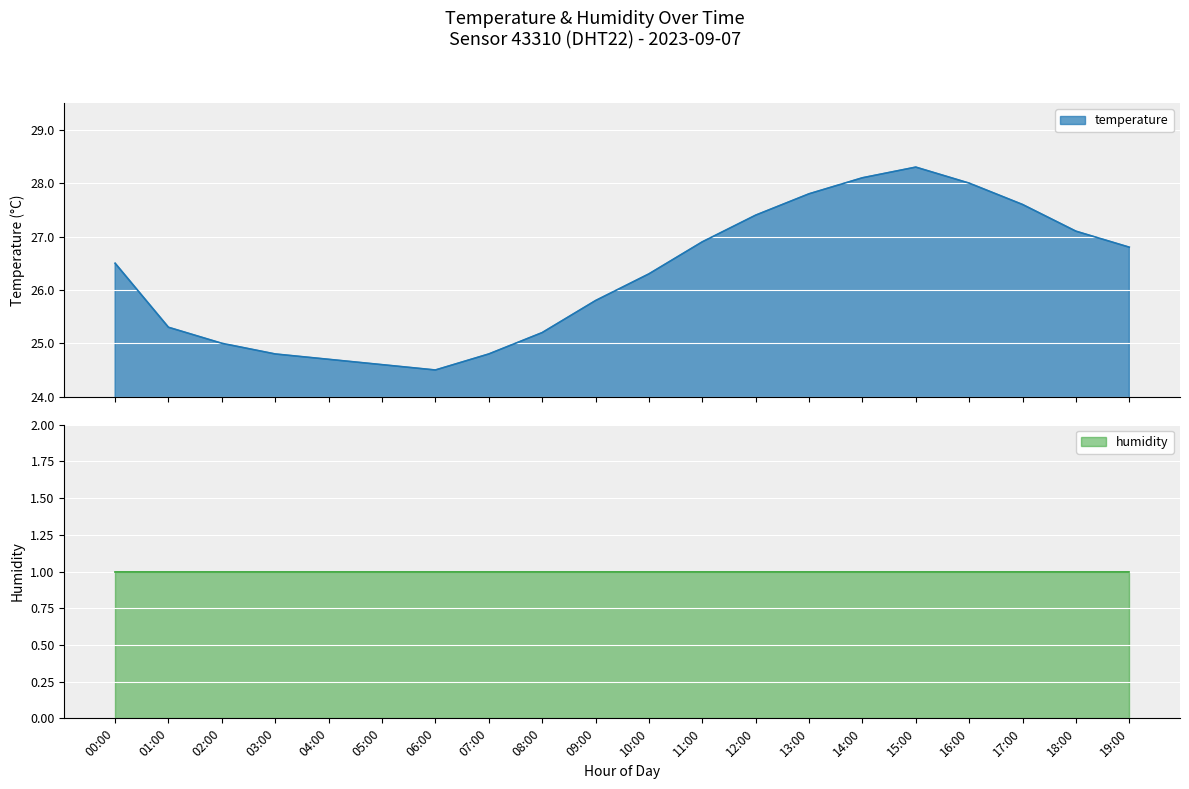

Rank the categories by value from highest to lowest.

15:00, 14:00, 16:00, 13:00, 17:00, 12:00, 18:00, 11:00, 19:00, 00:00, 10:00, 09:00, 01:00, 08:00, 02:00, 03:00, 07:00, 04:00, 05:00, 06:00